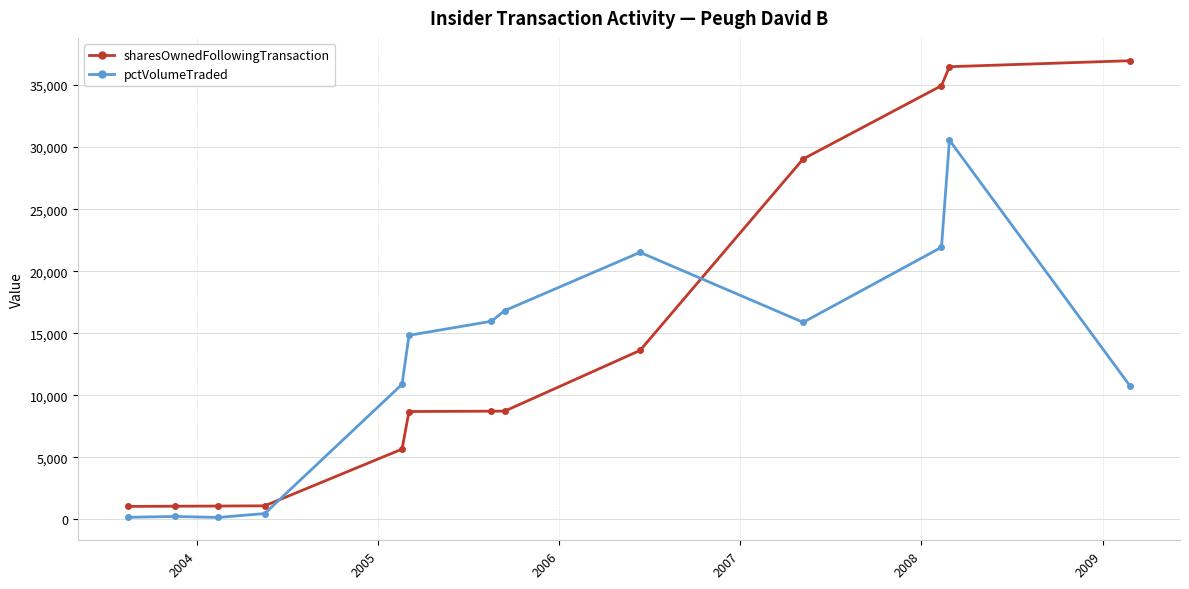

What is the value of the sharesOwnedFollowingTransaction point at the 7th from the left?

8720